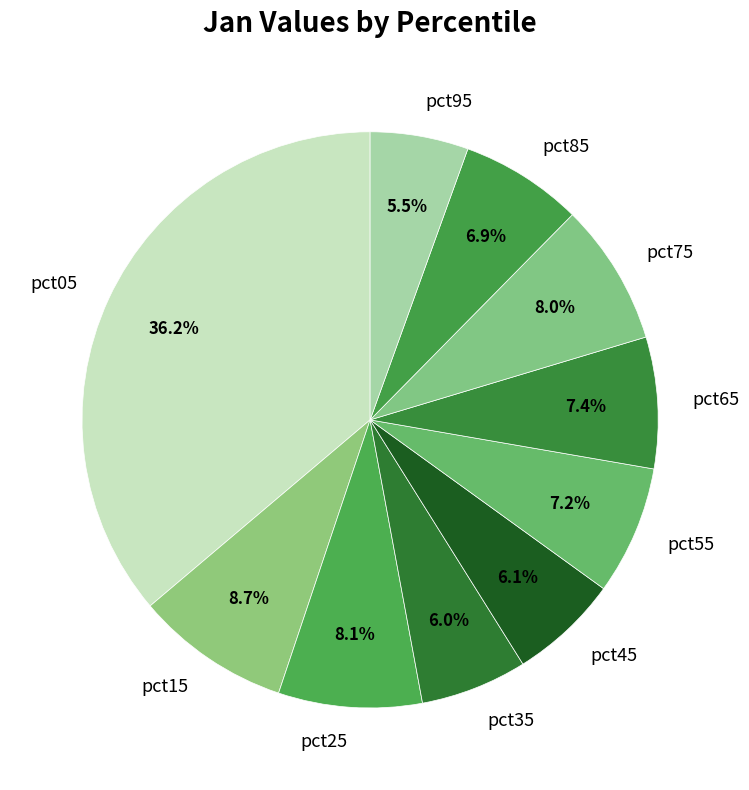

What percentage is the pct75 slice, to the nearest percent?

8%